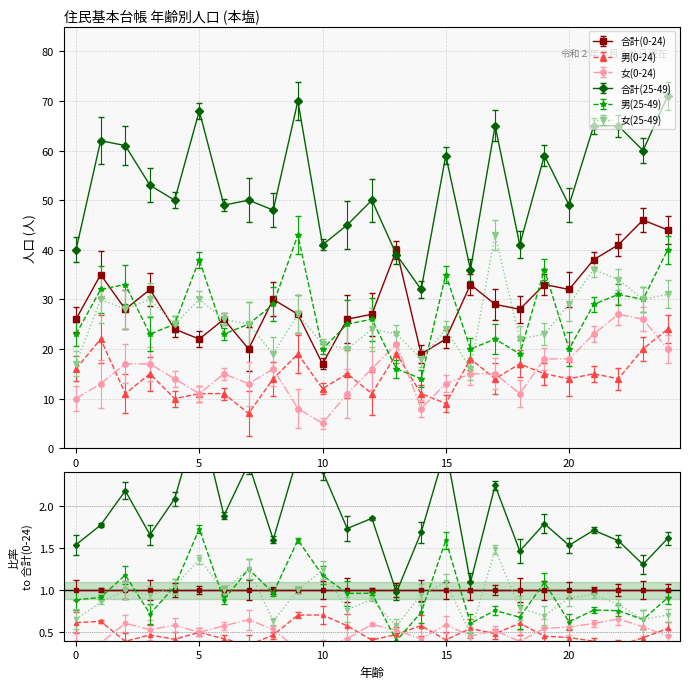

What is the difference between the 男(25-49) values at 6 and 7?

2